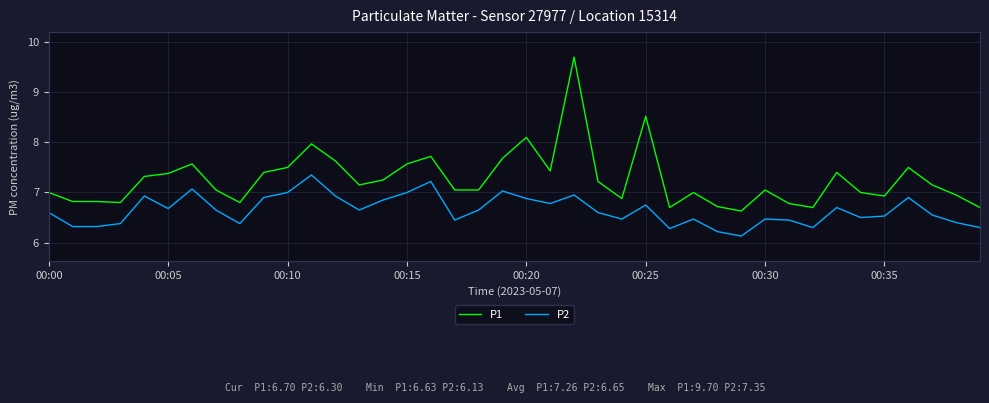

List the series in order of their overall mean, lowest first.

P2, P1